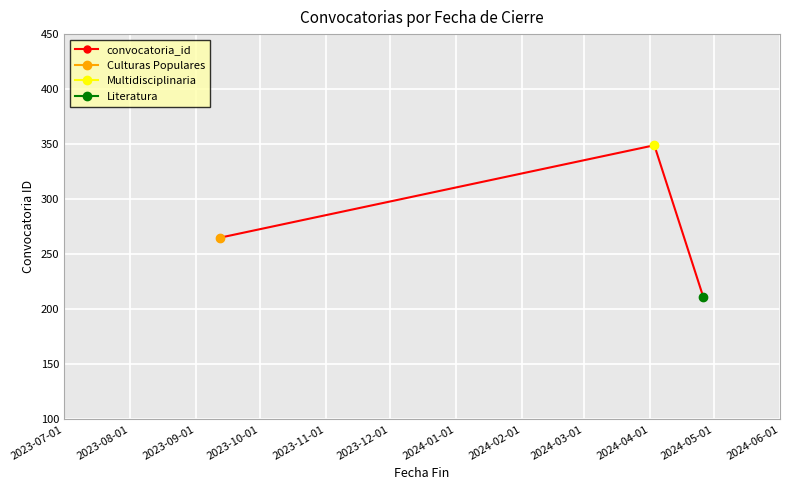

What is the minimum value shown in the chart?

211